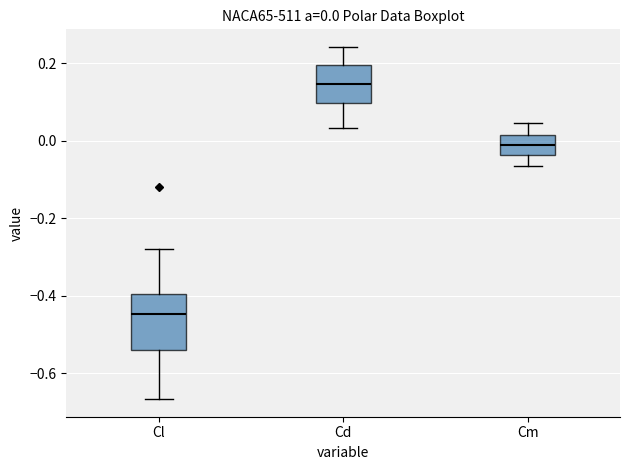

Which box's median line is the highest?

Cd